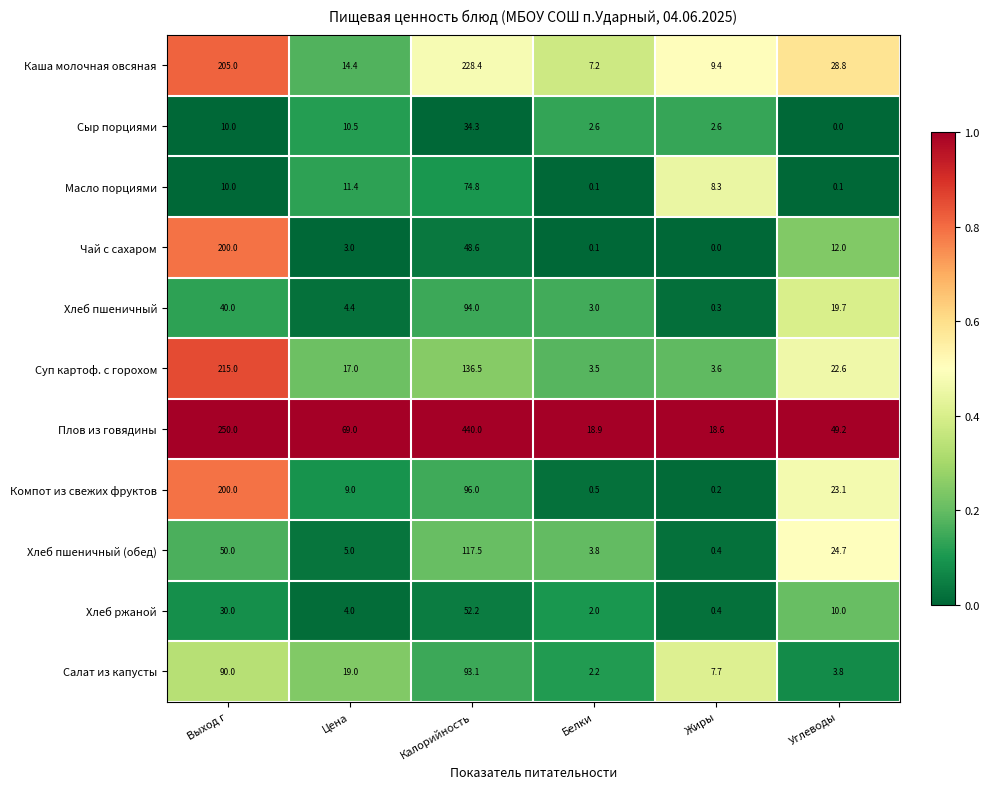

Rank the series at Калорийность from lowest to highest value.

Сыр порциями, Чай с сахаром, Хлеб ржаной, Масло порциями, Салат из капусты, Хлеб пшеничный, Компот из свежих фруктов, Хлеб пшеничный (обед), Суп картоф. с горохом, Каша молочная овсяная, Плов из говядины